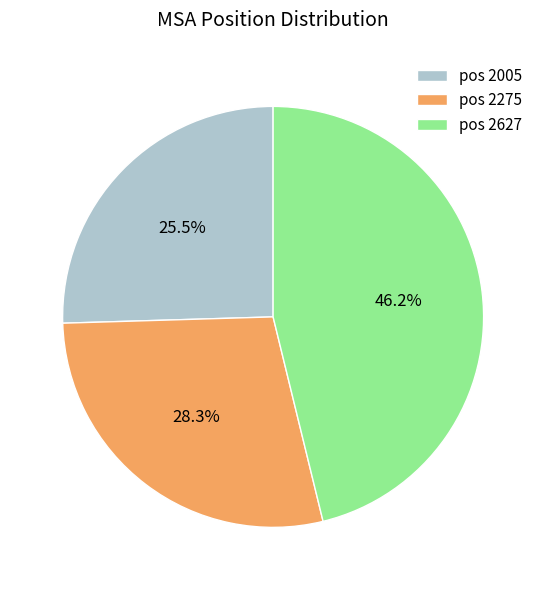

Which category has the smallest portion of the pie?

pos 2005